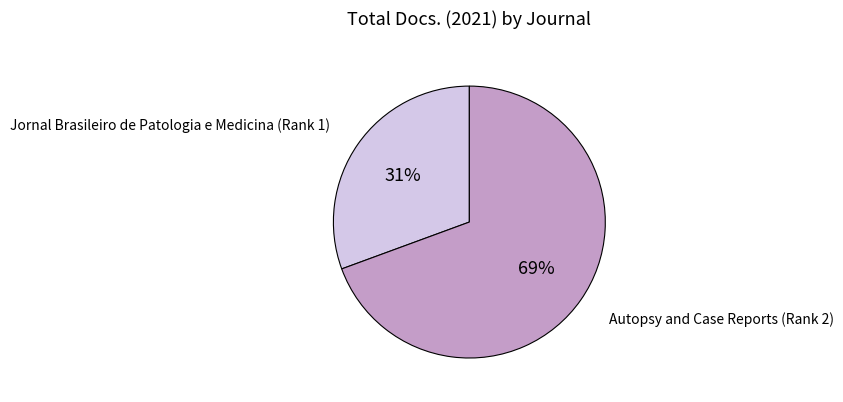

Which category has the biggest portion of the pie?

Autopsy and Case Reports (Rank 2)